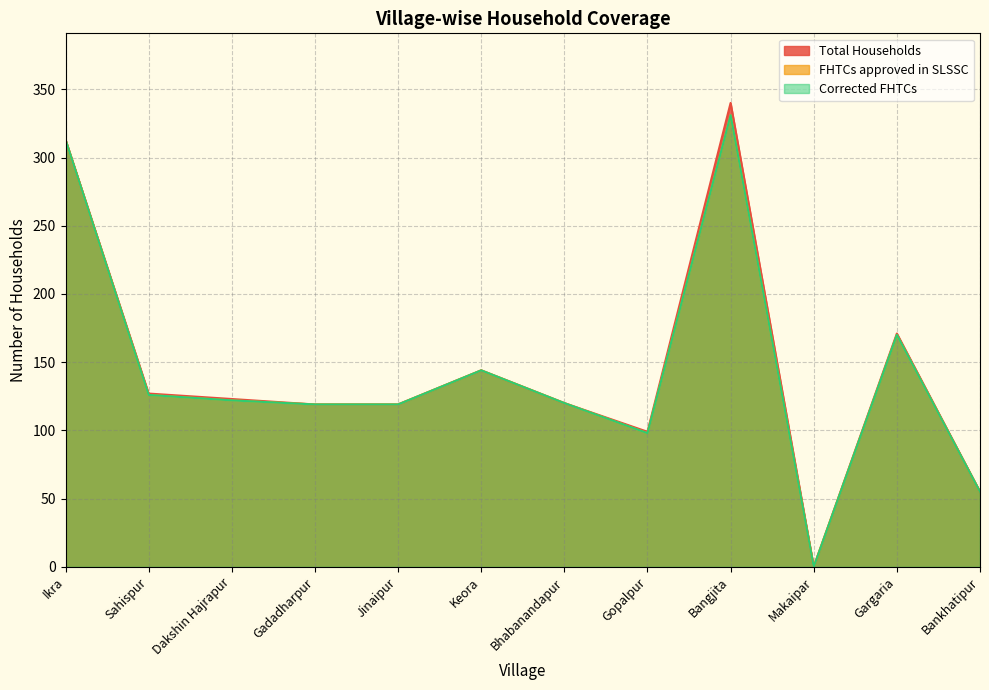

Reading left to right, transcribe all the data shown in this chart.

Total Households: 313	127	123	119	119	144	120	99	340	0	171	55
FHTCs approved in SLSSC: 313	126	122	119	119	144	120	98	331	0	170	55
Corrected FHTCs: 313	126	122	119	119	144	120	98	331	0	170	55